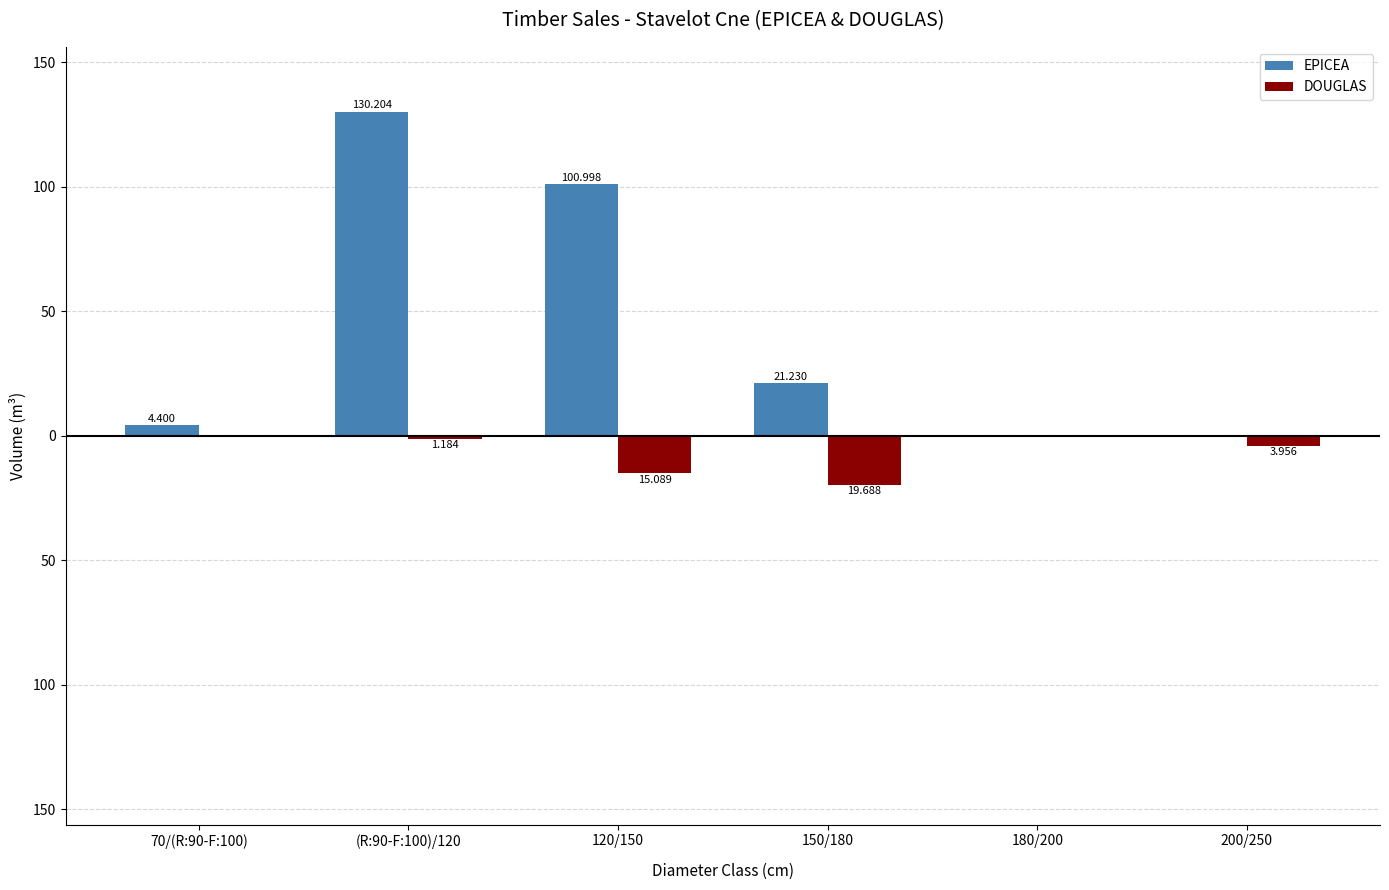

Is it true that DOUGLAS equals -9.6 at 120/150?

False